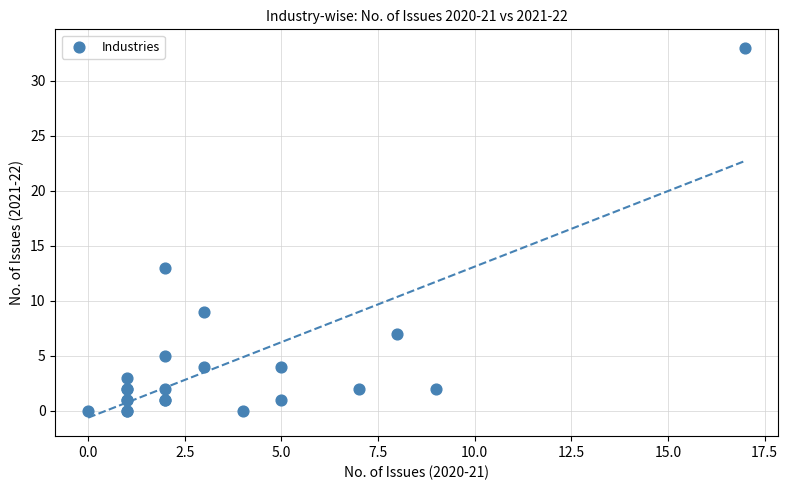

What Y value in the scatter plot is closest to 16?

13